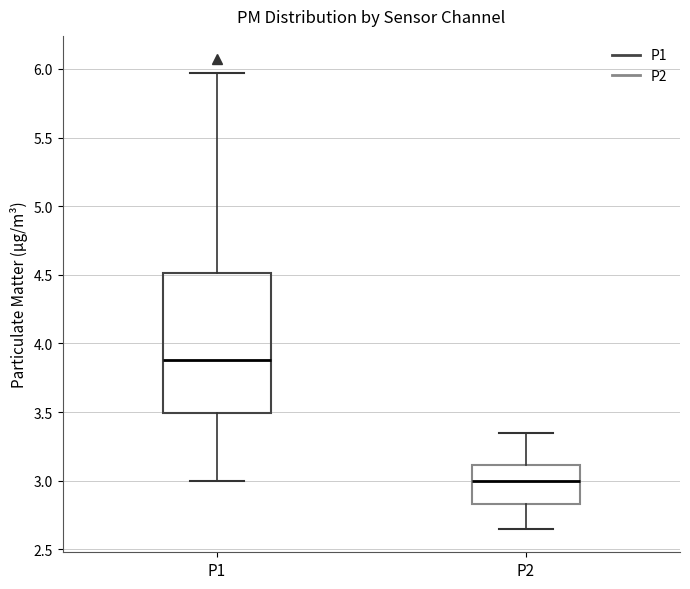

Which box is the tallest, from its lower edge to its upper edge?

P1